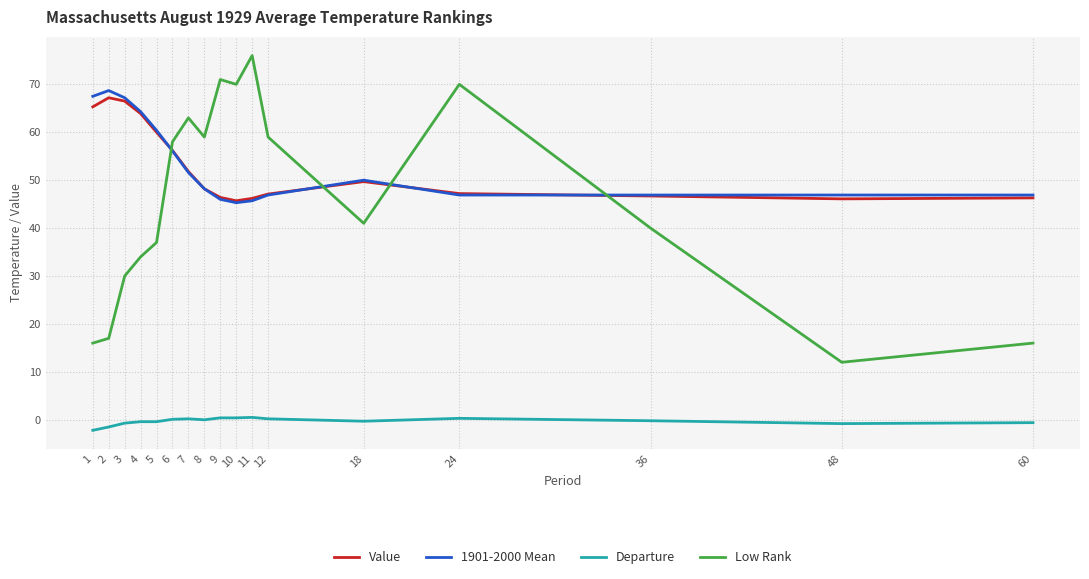

True or false: Value and Departure cross at least once.

False